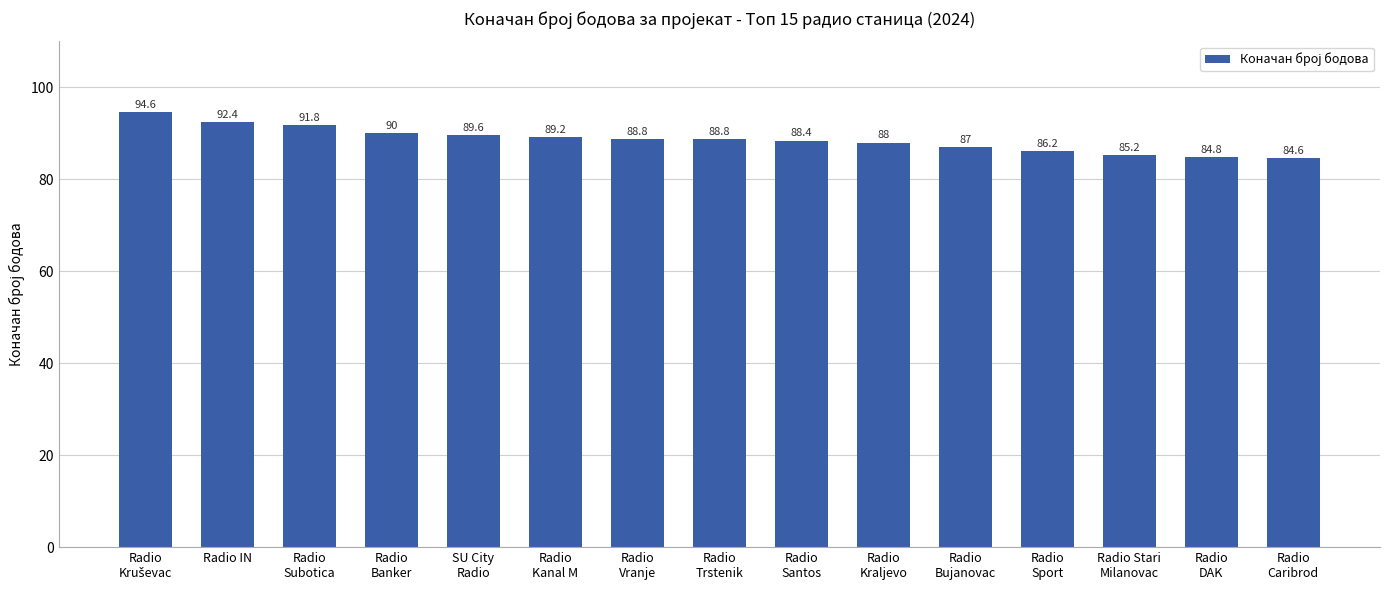

Is it true that the value at Radio IN is 92.4?

True